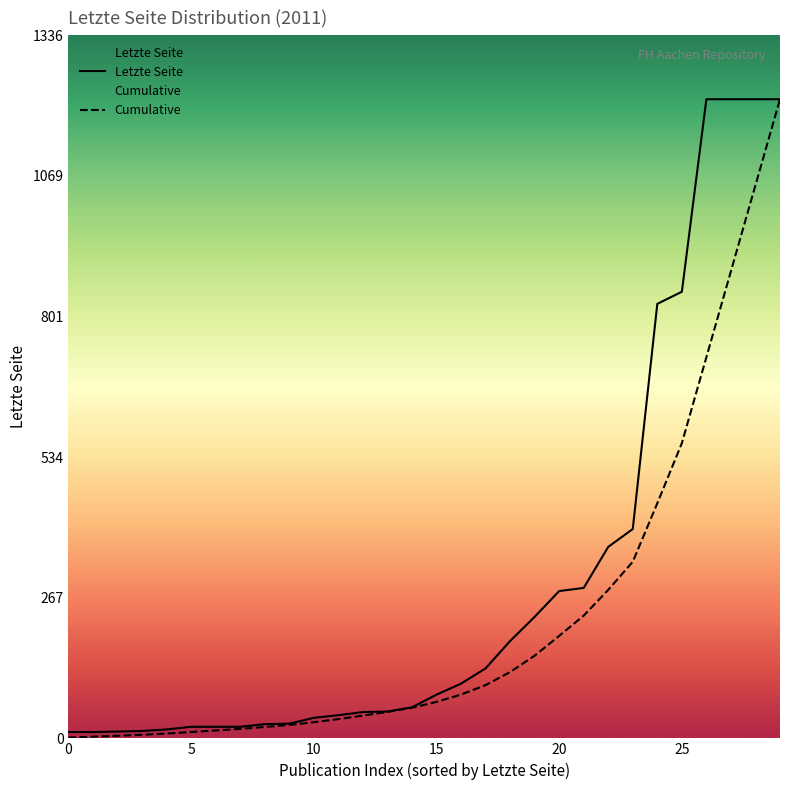

The value of Cumulative at 16 is 128.5. True or false?

False